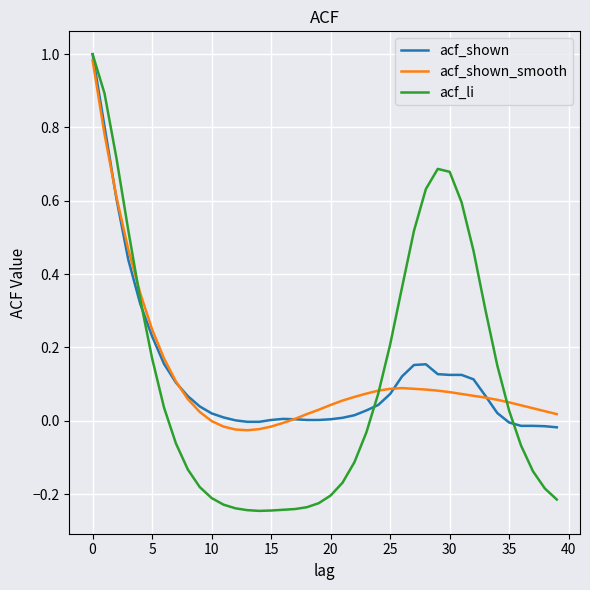

Which series has the widest spread of values?

acf_li